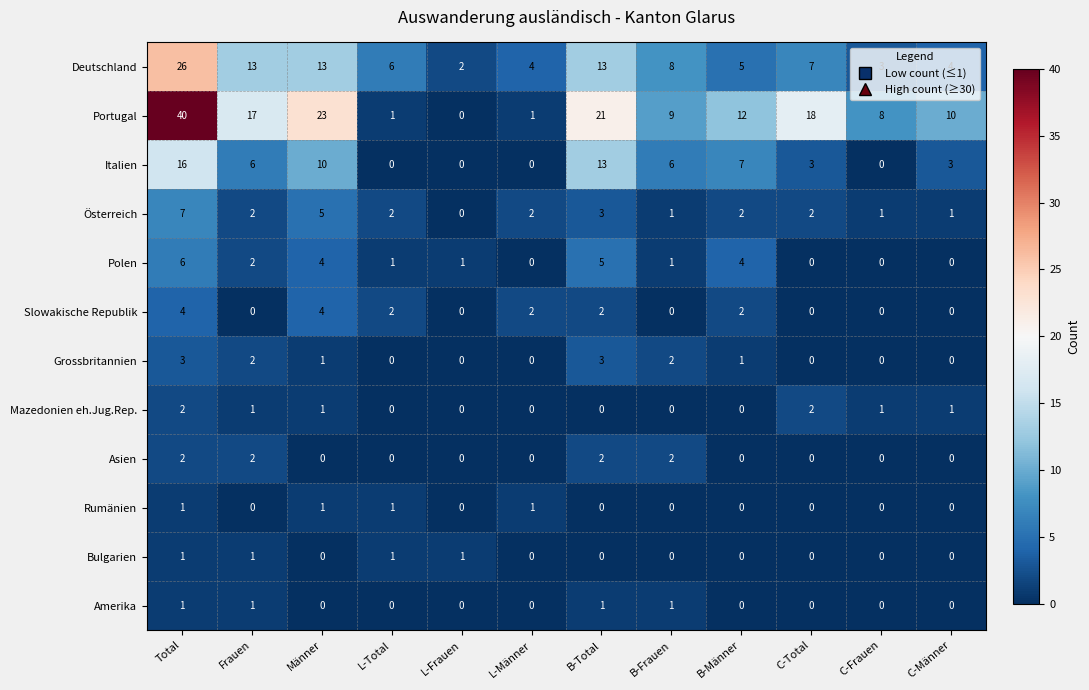

At which label does Italien first exceed 6?

Total